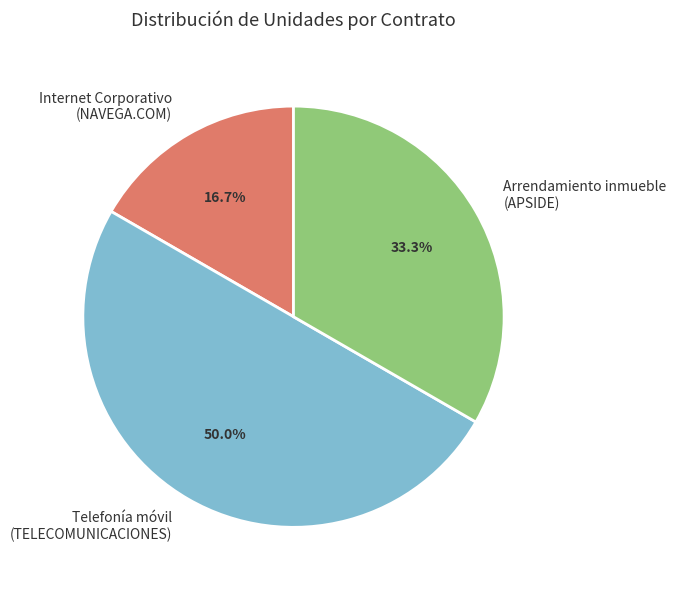

How many segments does this pie chart have?

3